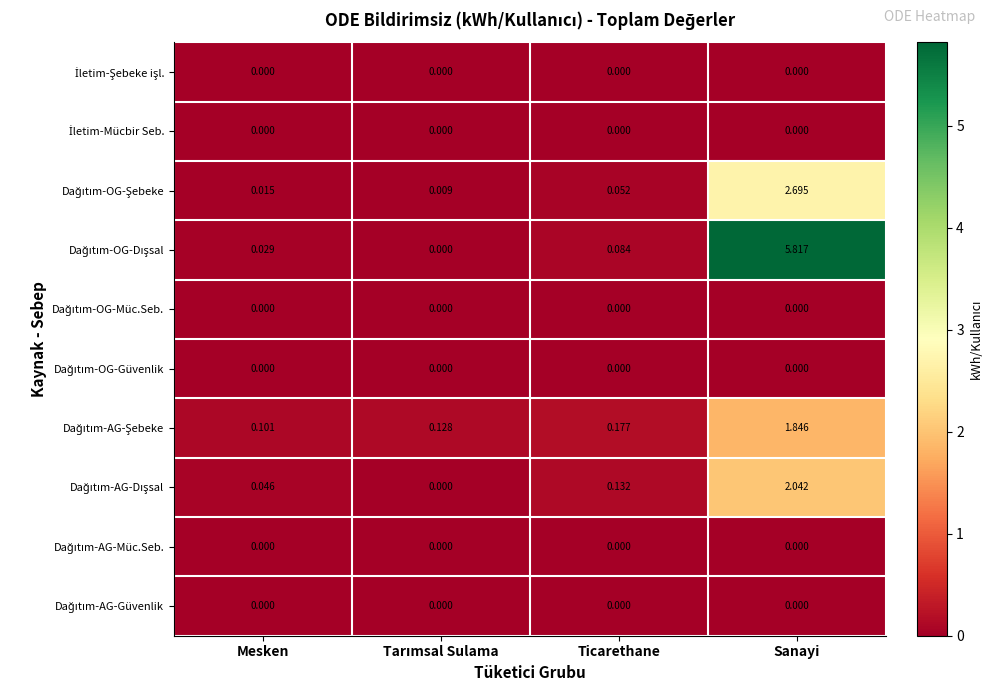

How many distinct data groups are displayed?

10